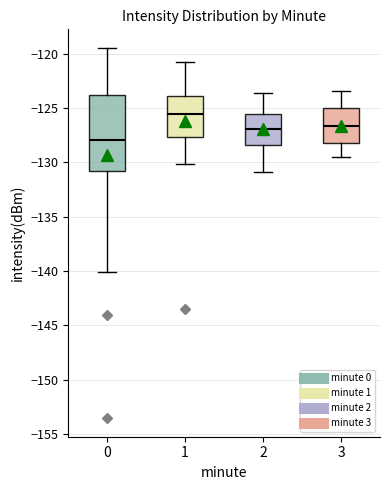

Which box has the lowest median line?

0